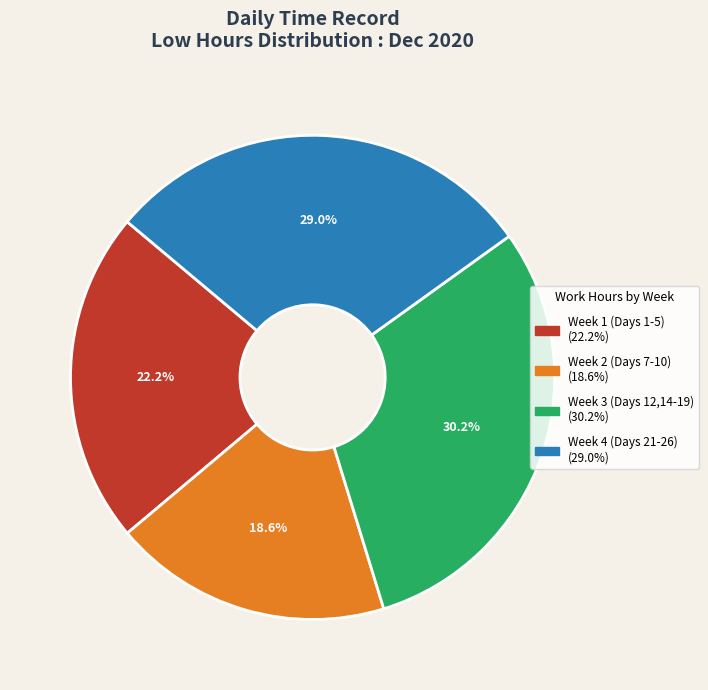

Is there any slice that represents more than half of the pie?

No